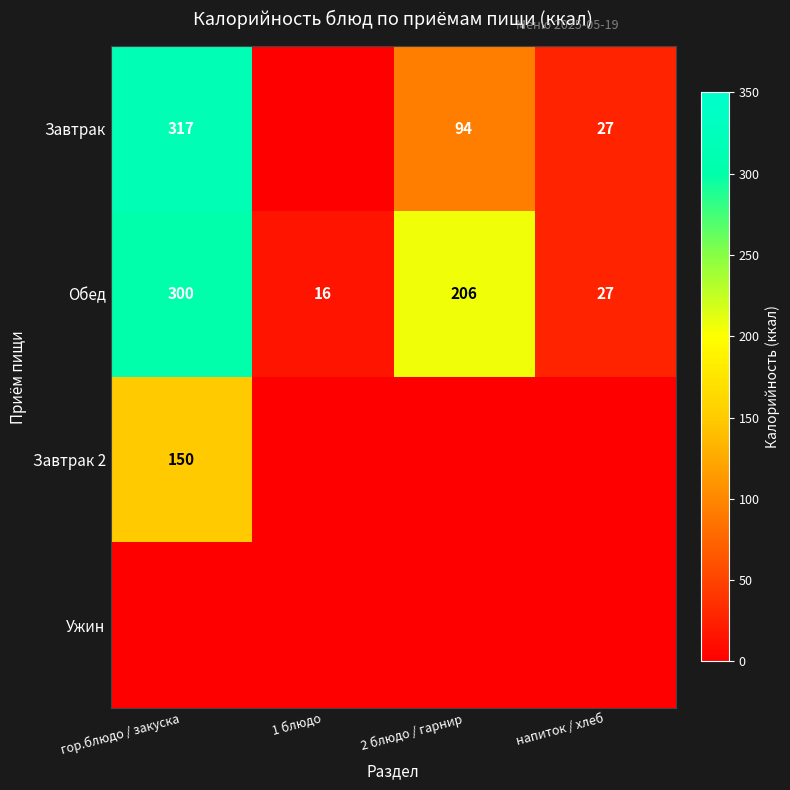

What is the difference between the highest and lowest values at напиток / хлеб?

27